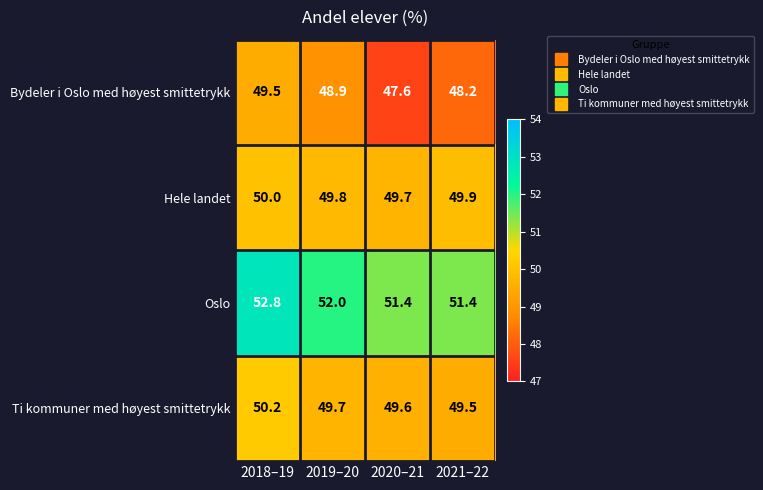

Read the Bydeler i Oslo med høyest smittetrykk value at 2019–20.

48.9